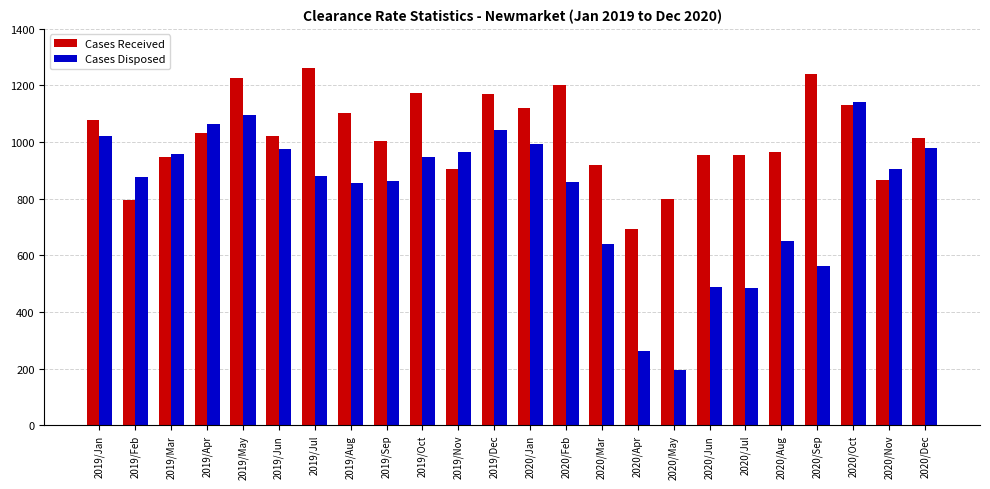

The Cases Disposed series shows 854 at 2019/Aug. True or false?

True